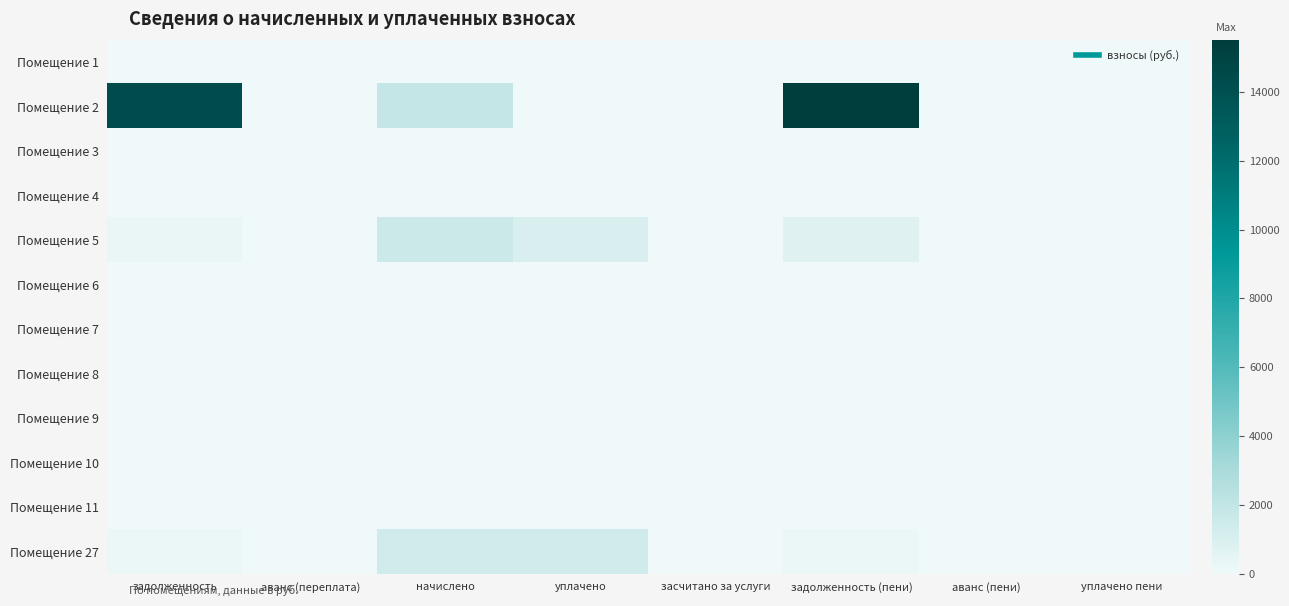

Reading left to right, extract all data points from this chart.

Помещение 1: задолженность=0.0	аванс (переплата)=0.0	начислено=0.0	уплачено=0.0	засчитано за услуги=0.0	задолженность (пени)=0.0	аванс (пени)=0.0	уплачено пени=0.0
Помещение 2: задолженность=14316.7	аванс (переплата)=0.0	начислено=1882.6	уплачено=0.0	засчитано за услуги=0.0	задолженность (пени)=15511.4	аванс (пени)=0.0	уплачено пени=0.0
Помещение 3: задолженность=0.0	аванс (переплата)=0.0	начислено=0.0	уплачено=0.0	засчитано за услуги=0.0	задолженность (пени)=0.0	аванс (пени)=0.0	уплачено пени=0.0
Помещение 4: задолженность=0.0	аванс (переплата)=0.0	начислено=0.0	уплачено=0.0	засчитано за услуги=0.0	задолженность (пени)=0.0	аванс (пени)=0.0	уплачено пени=0.0
Помещение 5: задолженность=253.9	аванс (переплата)=0.0	начислено=1523.2	уплачено=1015.5	засчитано за услуги=0.0	задолженность (пени)=762.7	аванс (пени)=0.0	уплачено пени=0.0
Помещение 6: задолженность=0.0	аванс (переплата)=0.0	начислено=0.0	уплачено=0.0	засчитано за услуги=0.0	задолженность (пени)=0.0	аванс (пени)=0.0	уплачено пени=0.0
Помещение 7: задолженность=0.0	аванс (переплата)=0.0	начислено=0.0	уплачено=0.0	засчитано за услуги=0.0	задолженность (пени)=0.0	аванс (пени)=0.0	уплачено пени=0.0
Помещение 8: задолженность=0.0	аванс (переплата)=0.0	начислено=0.0	уплачено=0.0	засчитано за услуги=0.0	задолженность (пени)=0.0	аванс (пени)=0.0	уплачено пени=0.0
Помещение 9: задолженность=0.0	аванс (переплата)=0.0	начислено=0.0	уплачено=0.0	засчитано за услуги=0.0	задолженность (пени)=0.0	аванс (пени)=0.0	уплачено пени=0.0
Помещение 10: задолженность=0.0	аванс (переплата)=0.0	начислено=0.0	уплачено=0.0	засчитано за услуги=0.0	задолженность (пени)=0.0	аванс (пени)=0.0	уплачено пени=0.0
Помещение 11: задолженность=0.0	аванс (переплата)=0.0	начислено=0.0	уплачено=0.0	засчитано за услуги=0.0	задолженность (пени)=0.0	аванс (пени)=0.0	уплачено пени=0.0
Помещение 27: задолженность=231.6	аванс (переплата)=0.0	начислено=1389.7	уплачено=1389.7	засчитано за услуги=0.0	задолженность (пени)=231.6	аванс (пени)=0.0	уплачено пени=0.0